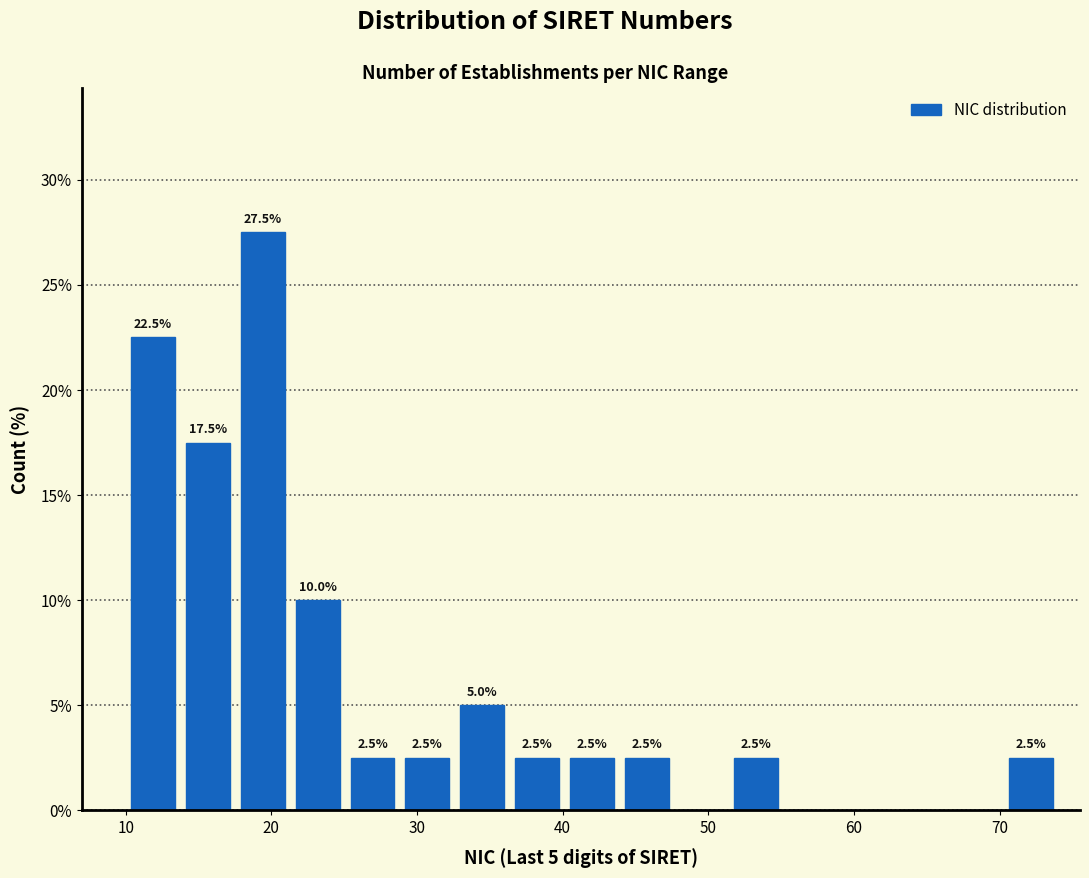

Around what value on the x-axis is the tallest bar? Give the approximate position of its centre, as read against the axis.

19